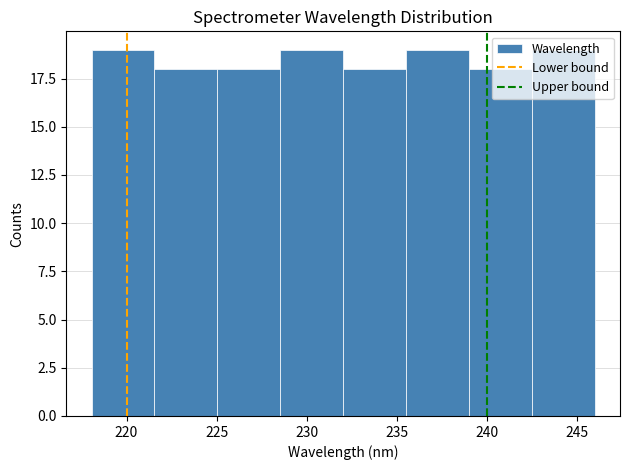

How tall is the bar that spans 228.5 to 232.0 on the x-axis? Neither the bar edges nor the heights are printed on the chart, so give them approximately, as read against the axes.

19